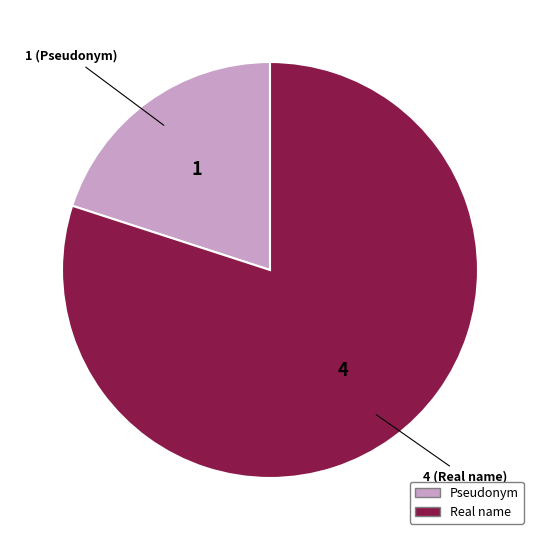

Between Pseudonym and Real name, which is larger?

Real name